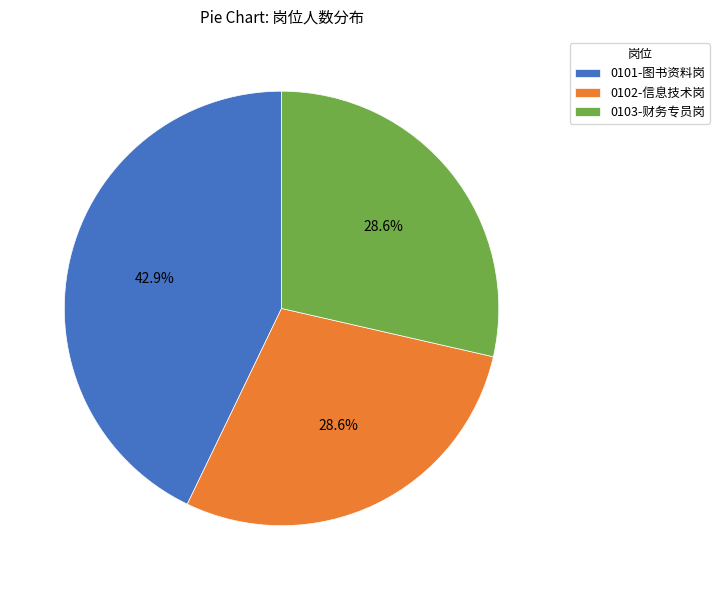

Count the number of slices in the pie.

3